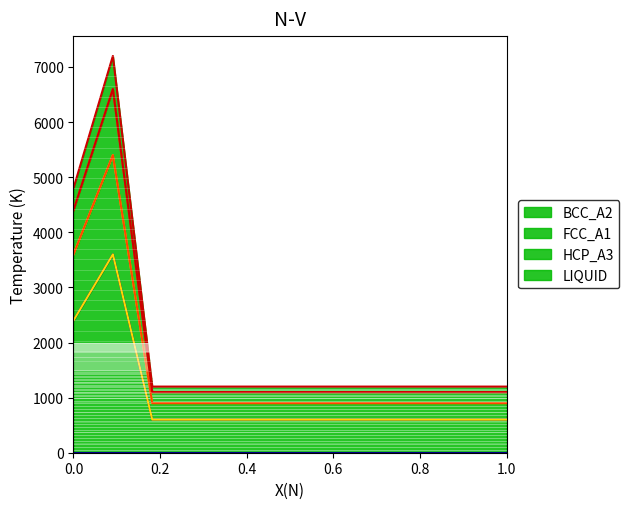

What is the lowest value of the BCC_A2 series?

600